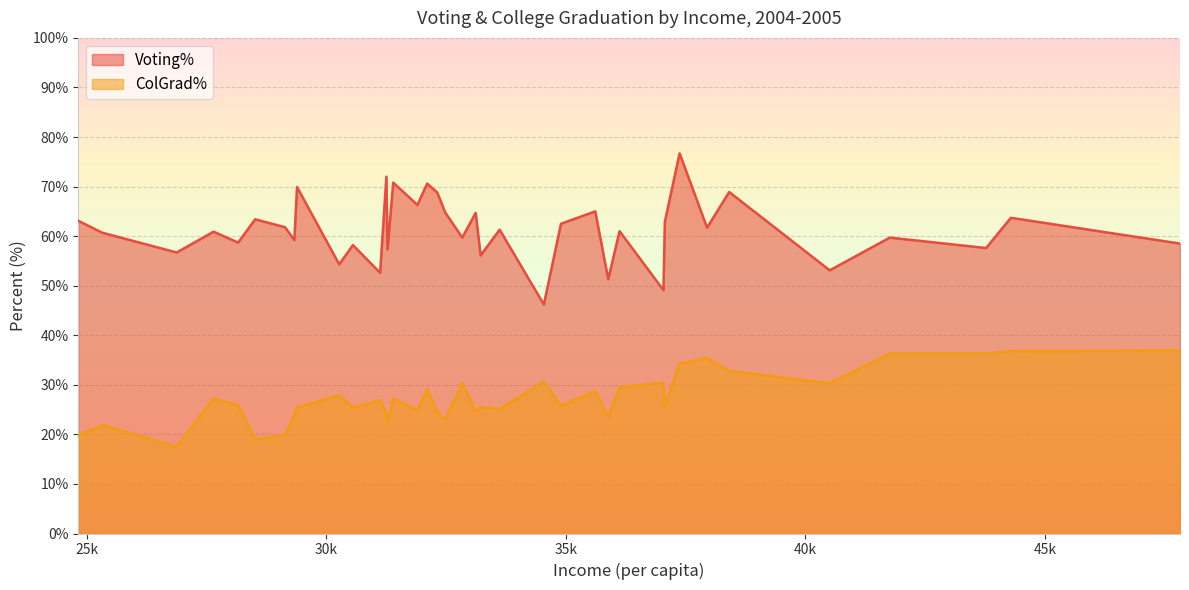

Which series has the largest total across all categories?

Voting%